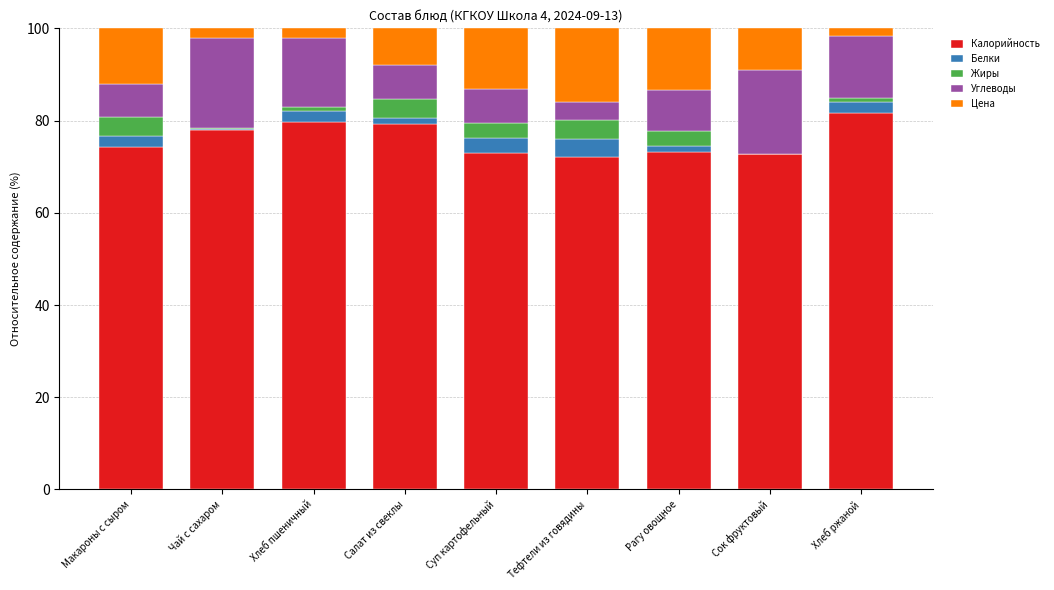

Is it true that Калорийность equals 32.3 at Хлеб пшеничный?

False